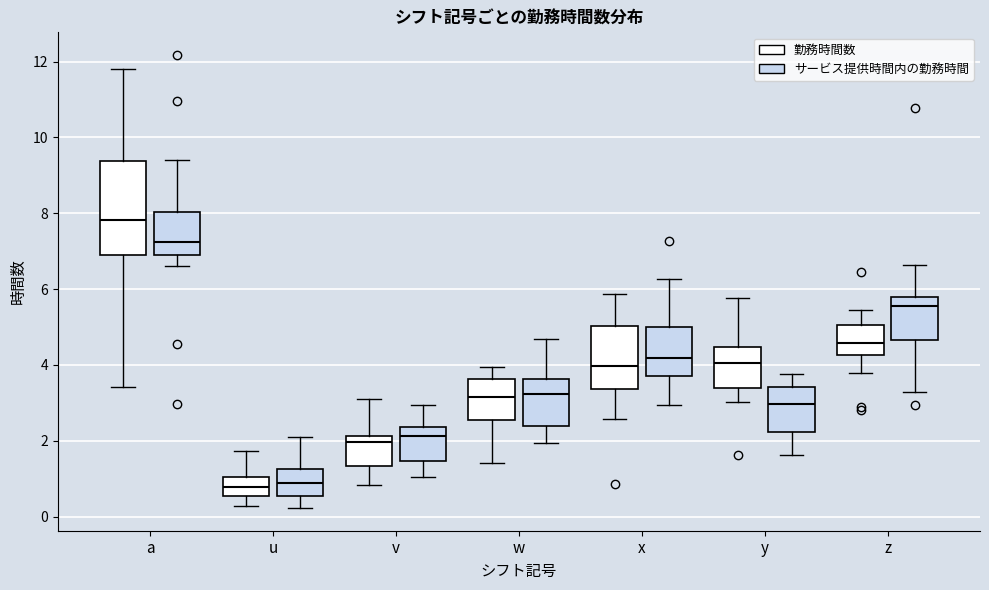

Comparing the boxes themselves (not the whiskers), which one is the tallest?

a (勤務時間数)